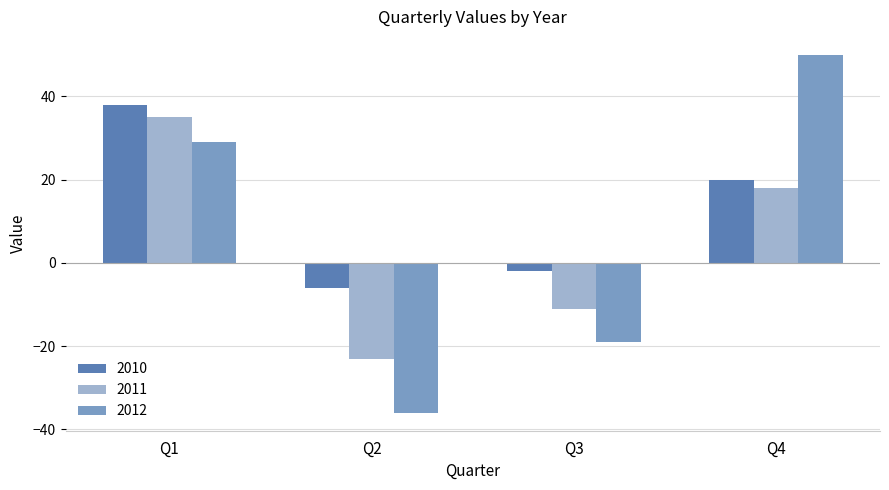

Rank the categories by 2012 value from lowest to highest.

Q2, Q3, Q1, Q4